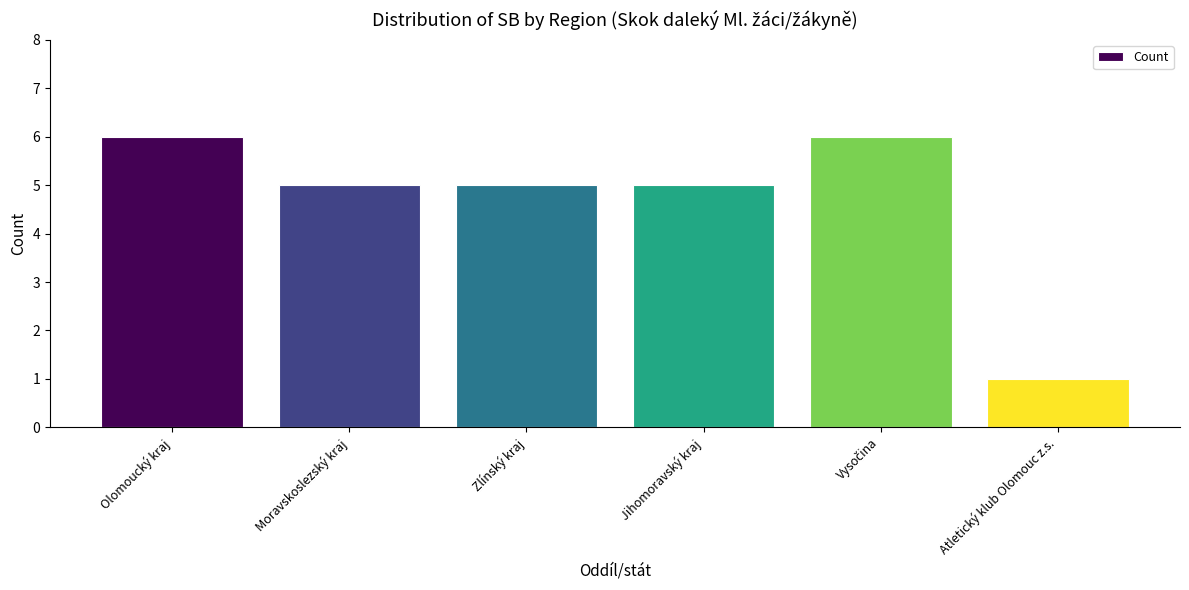

What is the difference between the second highest and second lowest values?

1